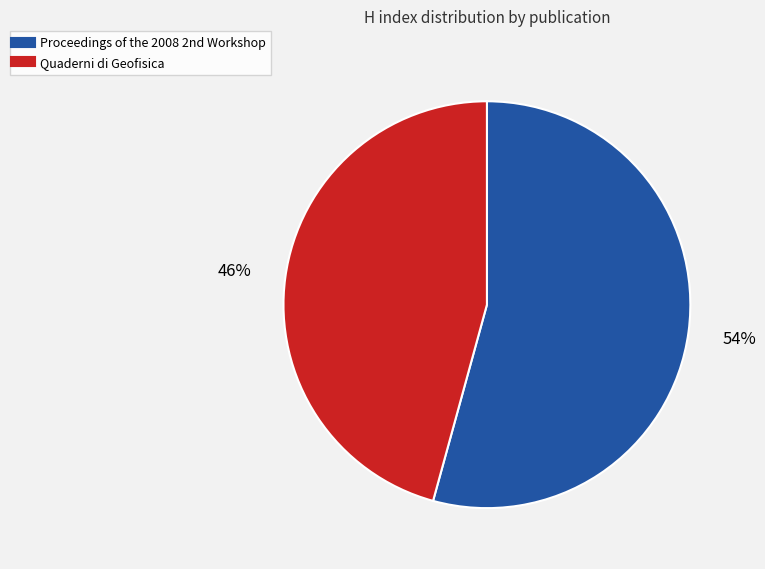

What is the smallest slice in the pie chart?

Quaderni di Geofisica